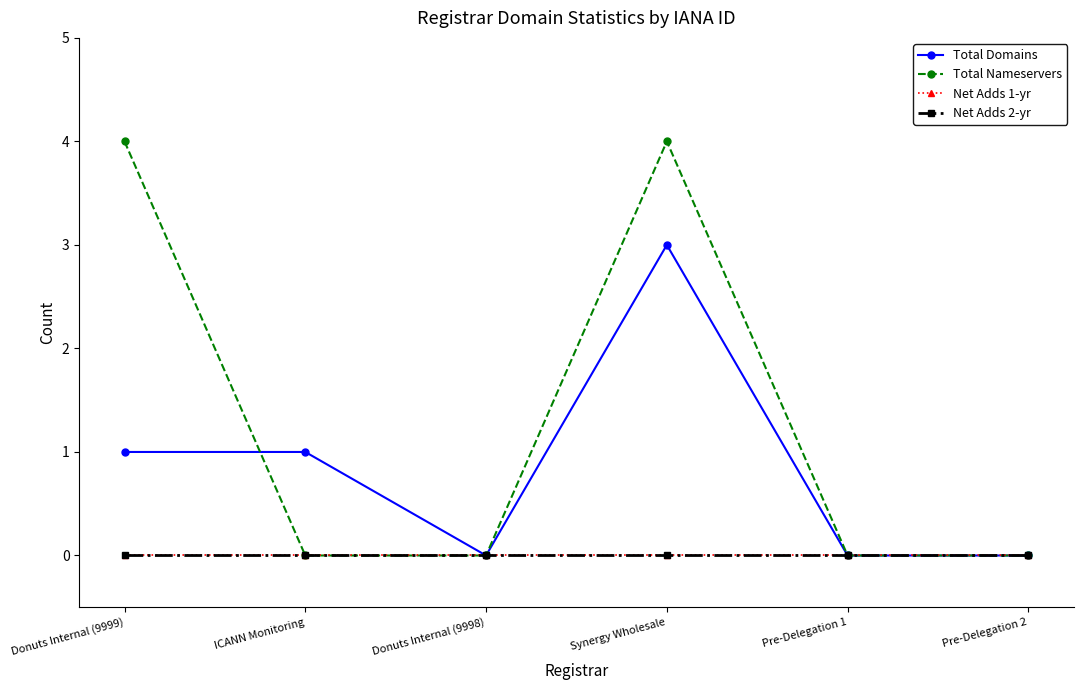

What is the maximum value shown in the chart?

4